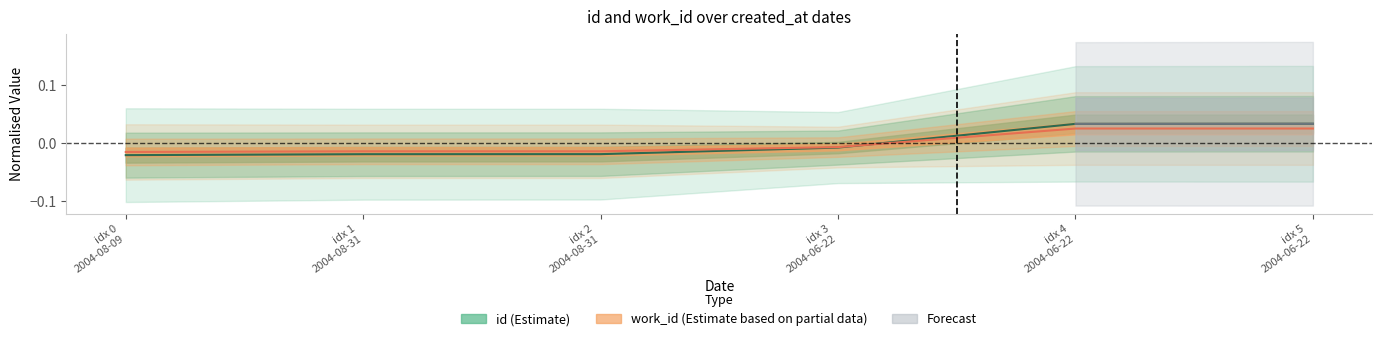

How many lines are shown in the chart?

2